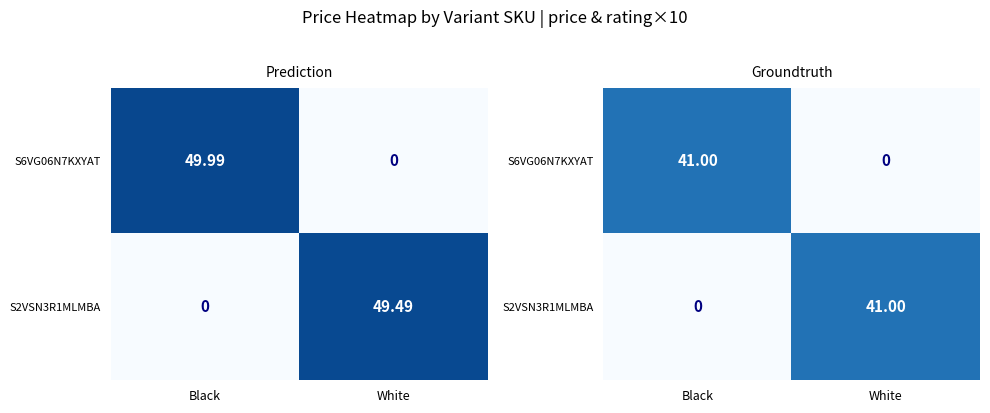

Is the value of S6VG06N7KXYAT at Black greater than the value of S2VSN3R1MLMBA at Black?

Yes